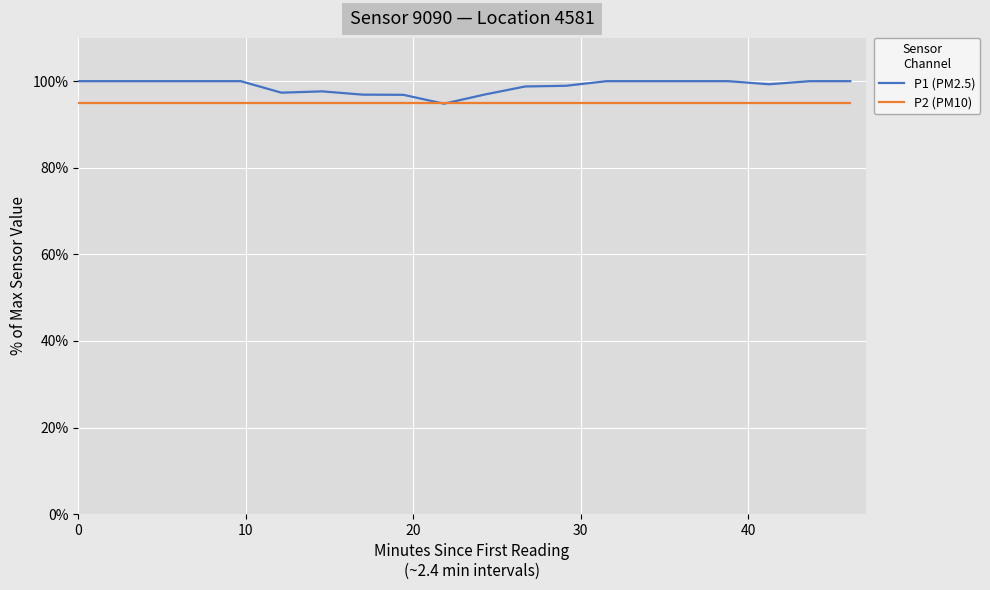

Rank the series by their maximum value, from lowest to highest.

P2 (PM10), P1 (PM2.5)